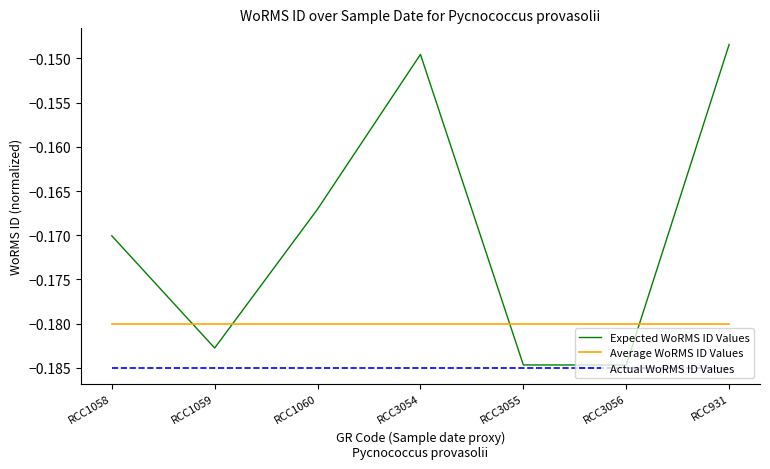

At which label does Expected WoRMS ID Values reach its peak?

RCC931